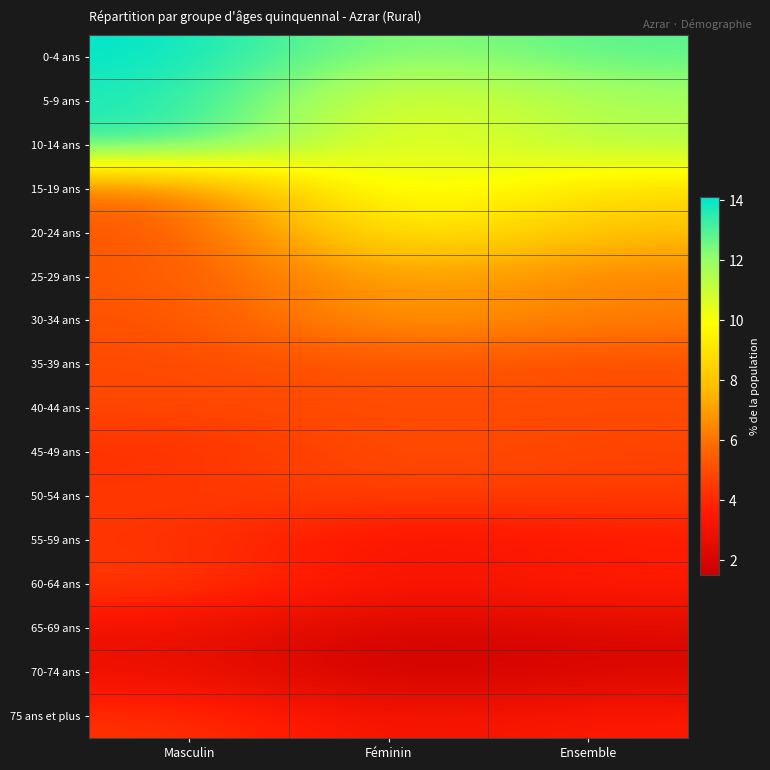

How many data points does each series have?

3